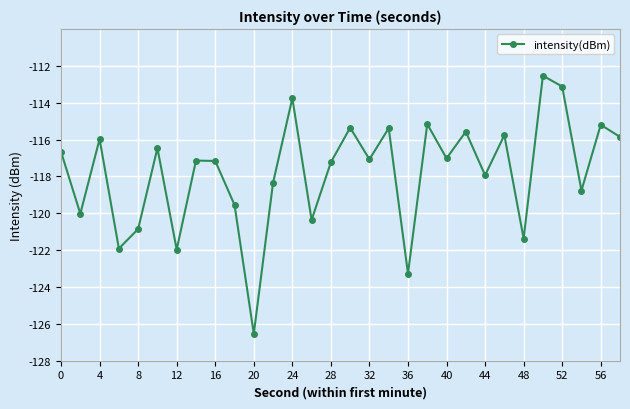

What is the maximum value shown in the chart?

-112.5